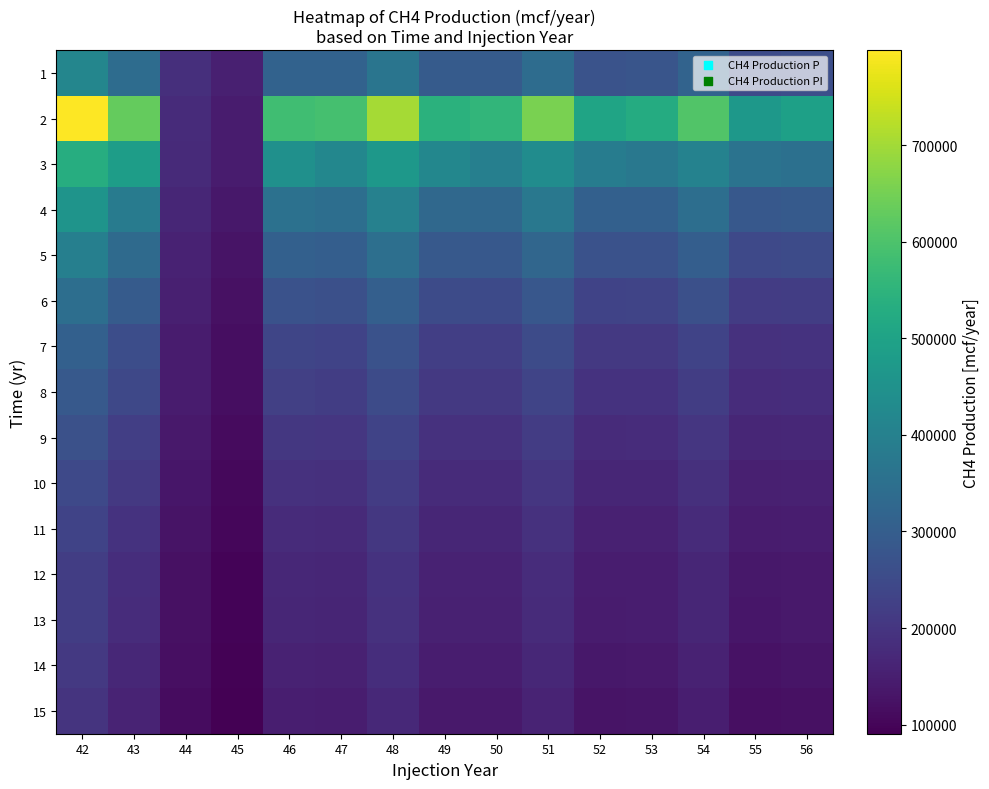

At how many categories does at least one series exceed 613369?

4